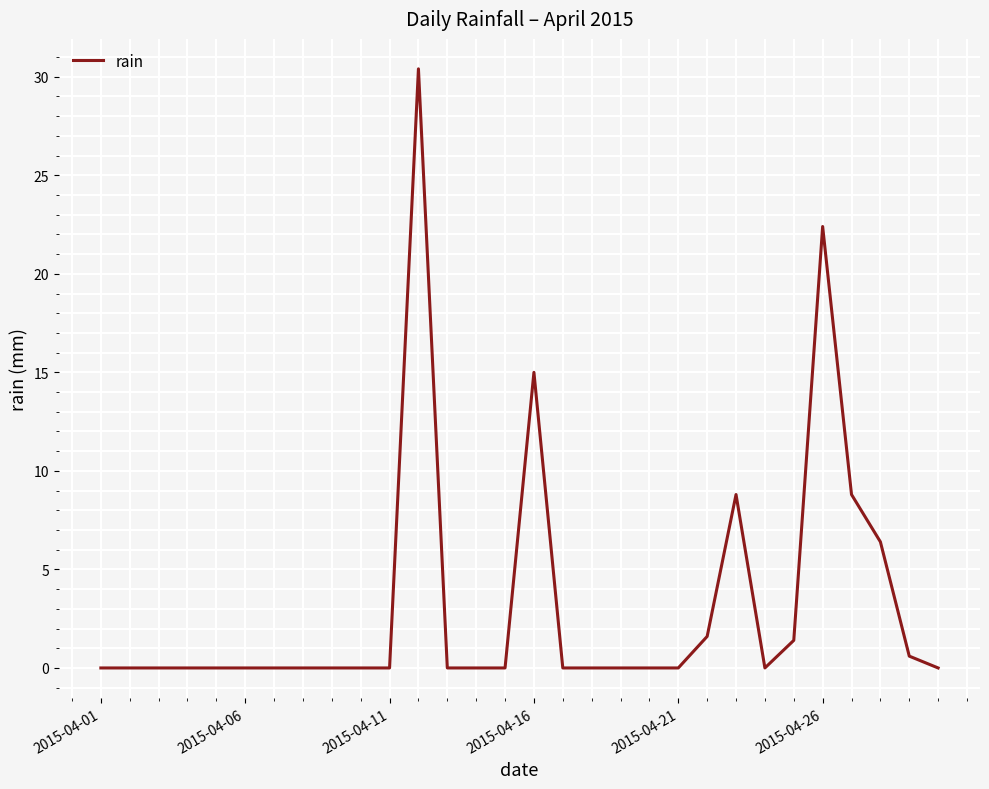

What is the greatest value displayed?

30.4